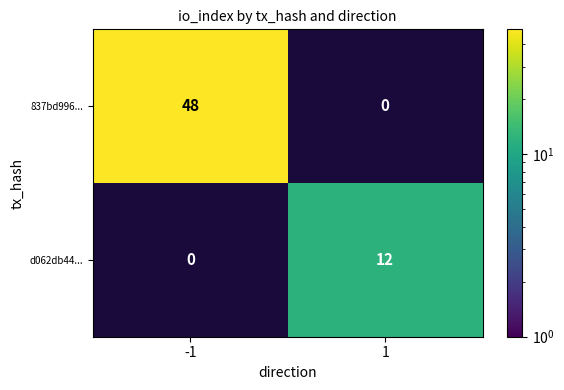

What is the sum of the 837bd996... values at -1 and 1?

48